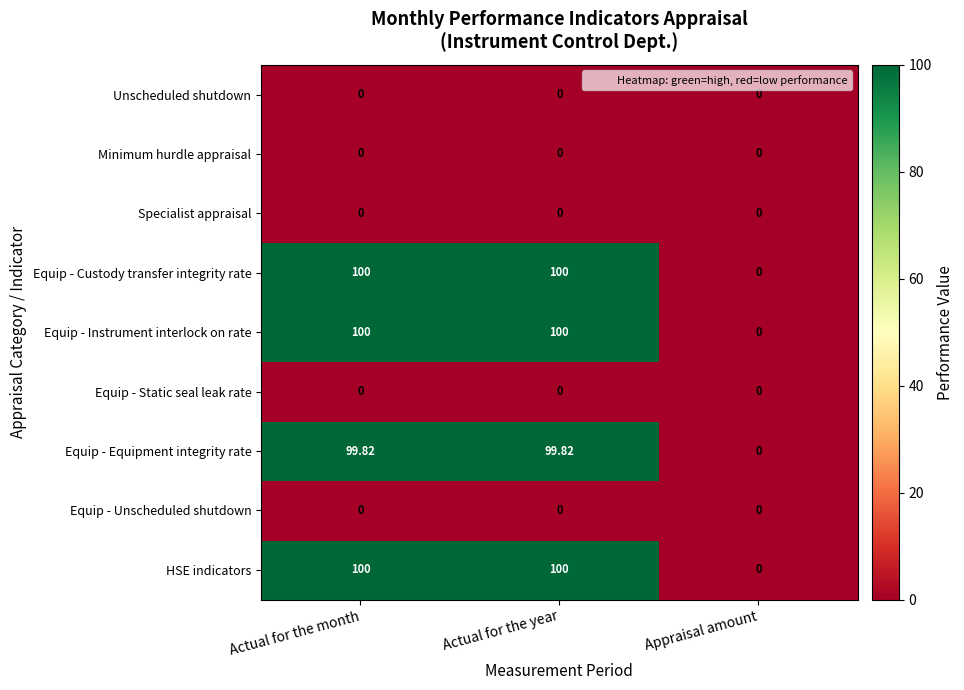

Is the value of Equip - Equipment integrity rate at Actual for the month greater than the value of Minimum hurdle appraisal at Actual for the year?

Yes